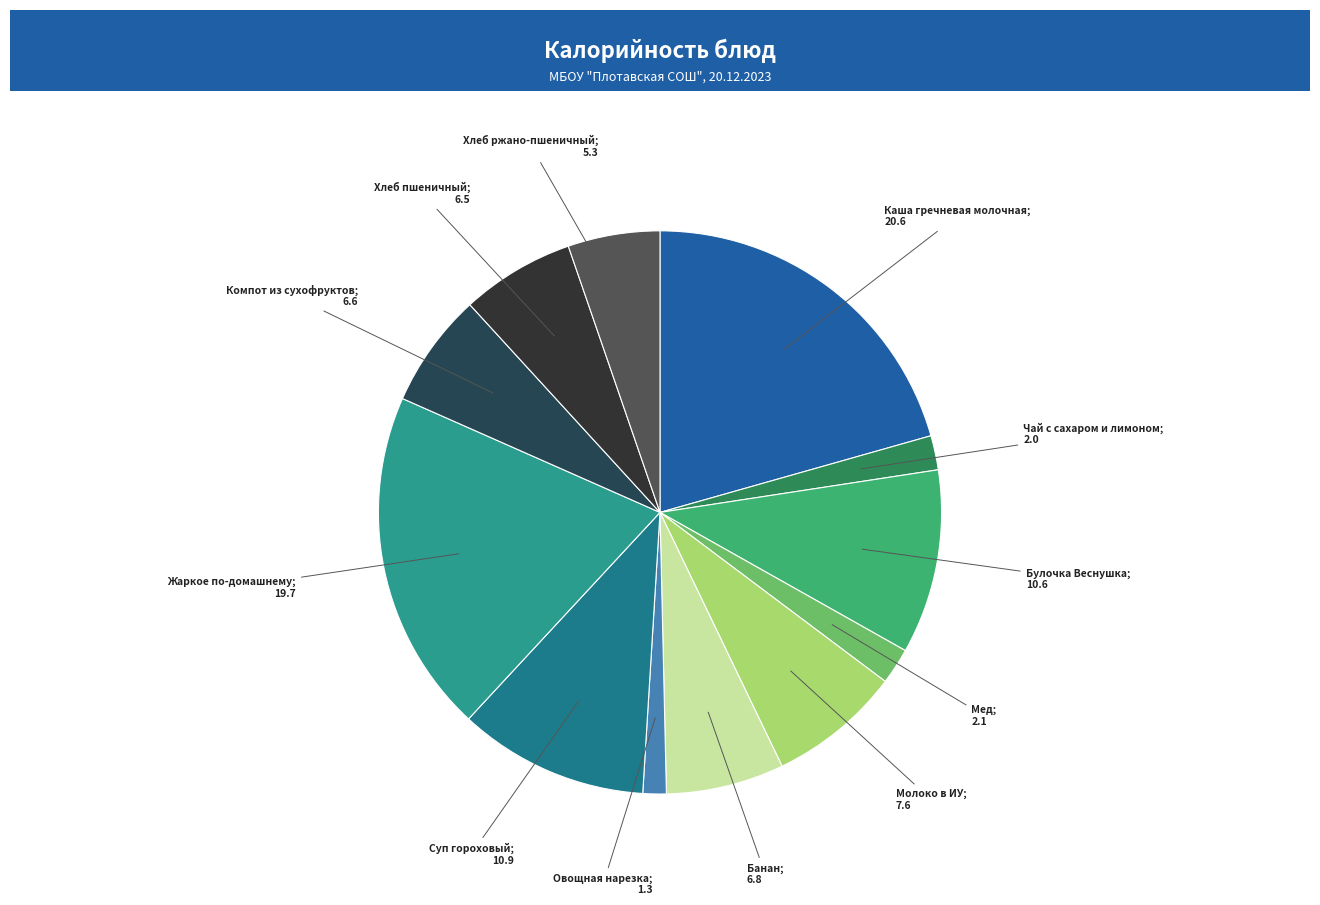

To the nearest percent, what is the average slice percentage?

8%